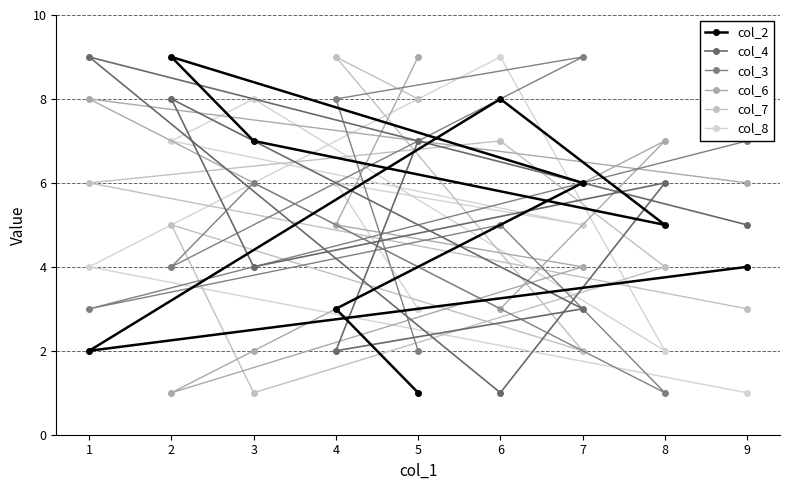

How many intersections are there between col_8 and col_7?

4